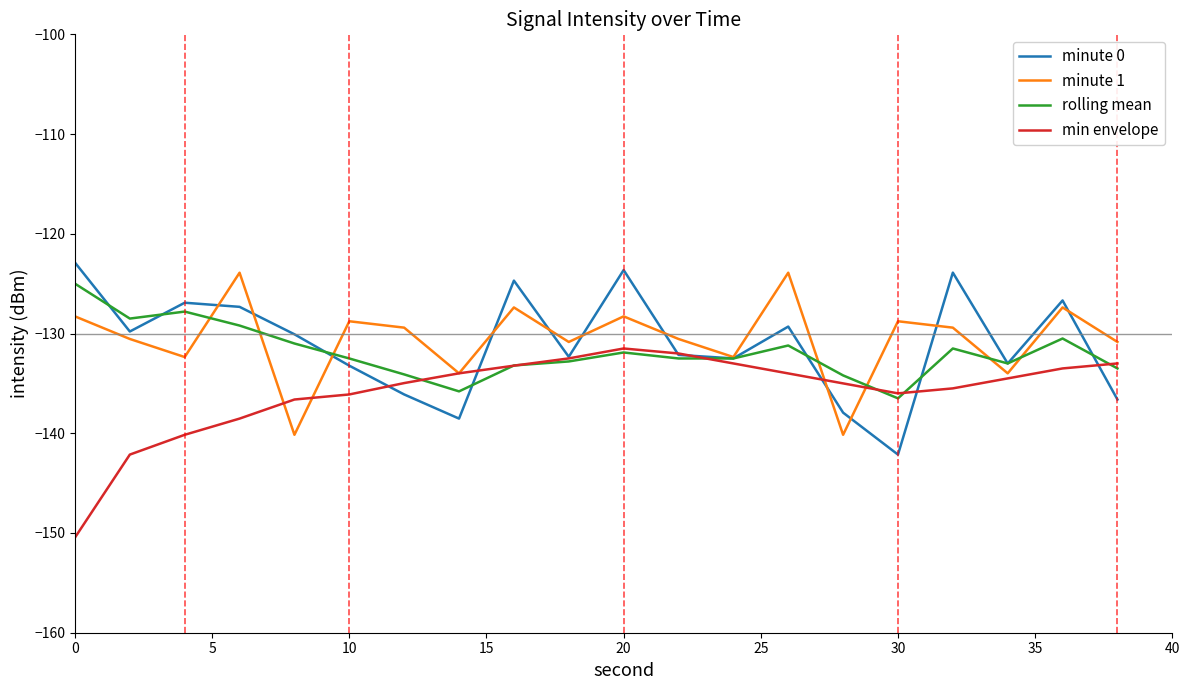

In rolling mean, how many points are higher than both neighbors (excluding endpoints)?

5